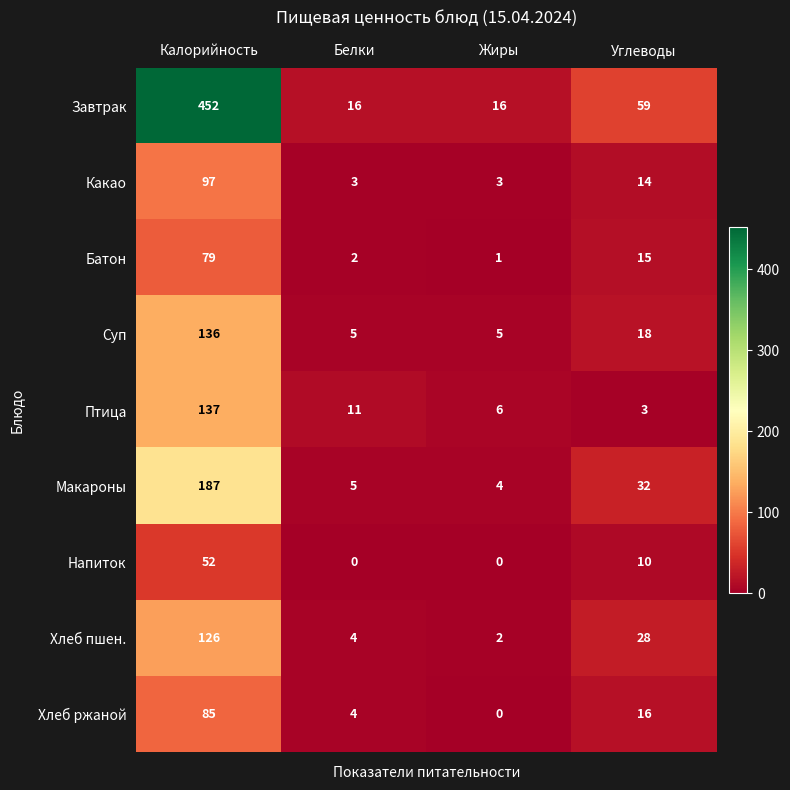

Which series has the largest range (max minus min)?

Завтрак